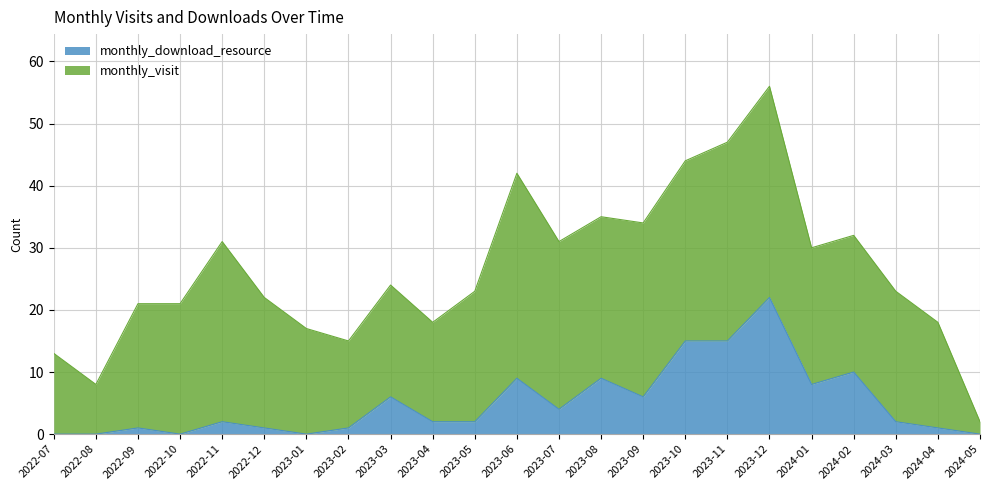

What is the change in value from 2023-02 to 2023-04?

+1